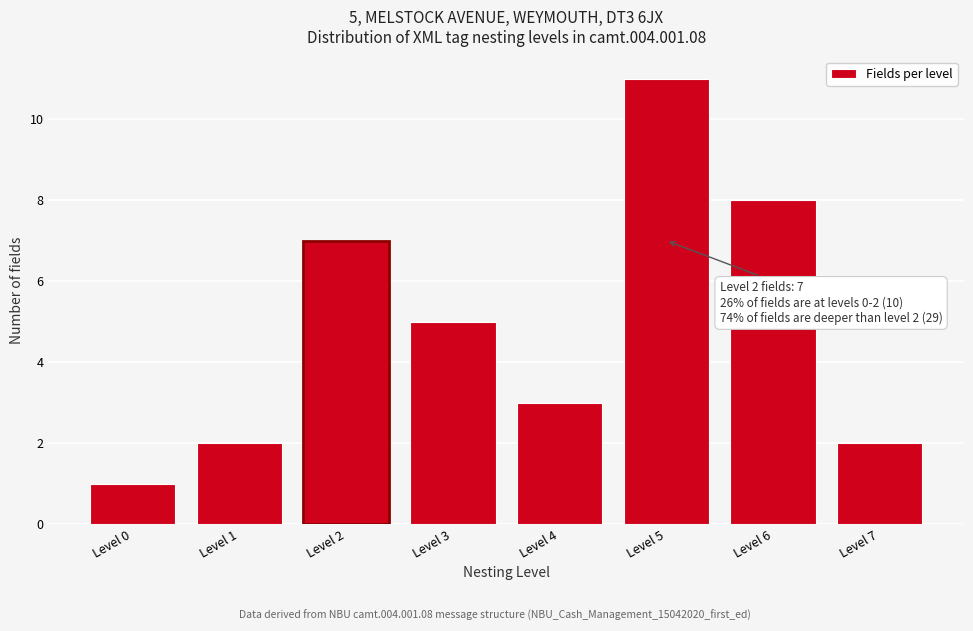

Reading left to right, transcribe all the data shown in this chart.

1	2	7	5	3	11	8	2